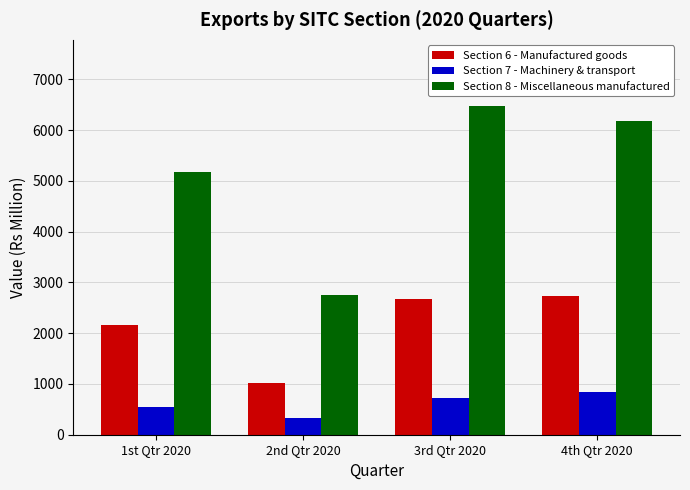

Between 1st Qtr 2020 and 2nd Qtr 2020, which series saw the biggest shift?

Section 8 - Miscellaneous manufactured